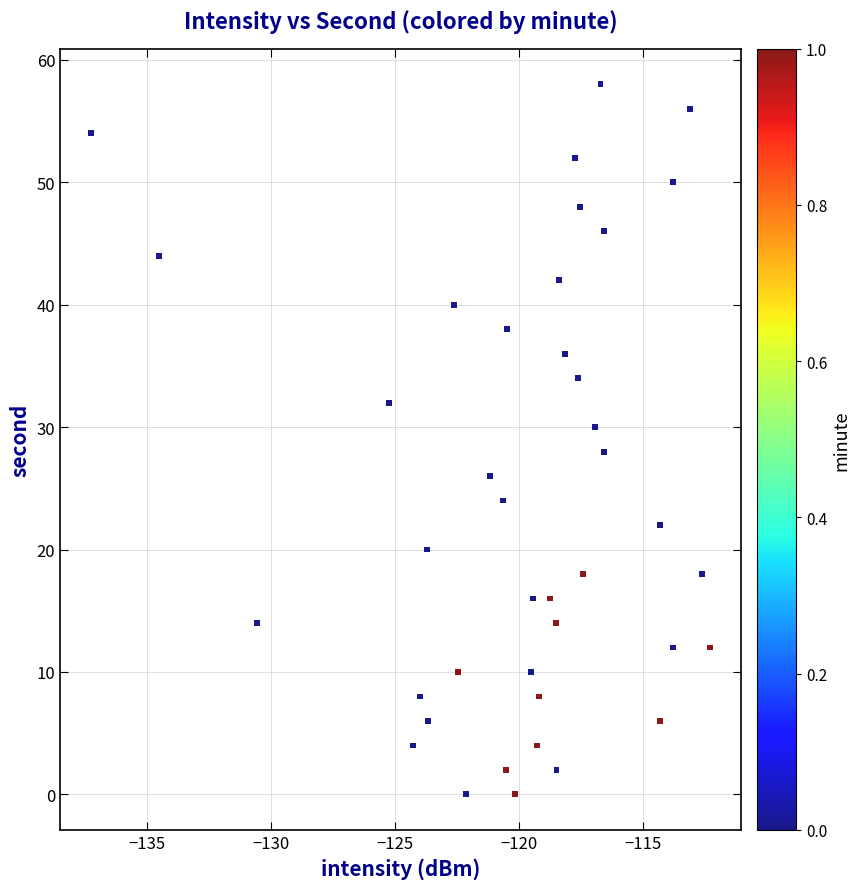

What is the range of Y values (max minus min)?

58